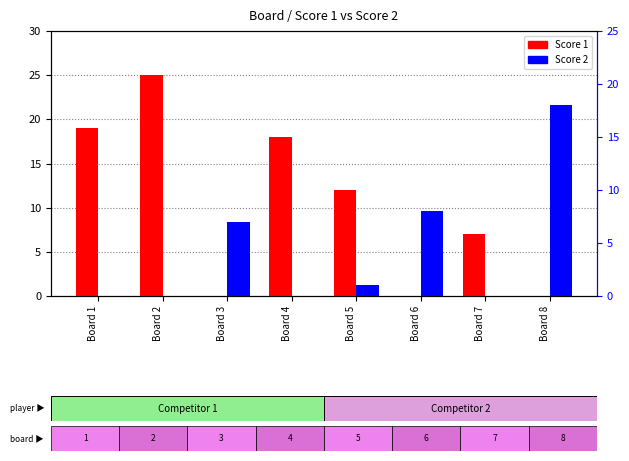

What is the difference between the Score 2 values at Board 3 and Board 6?

1